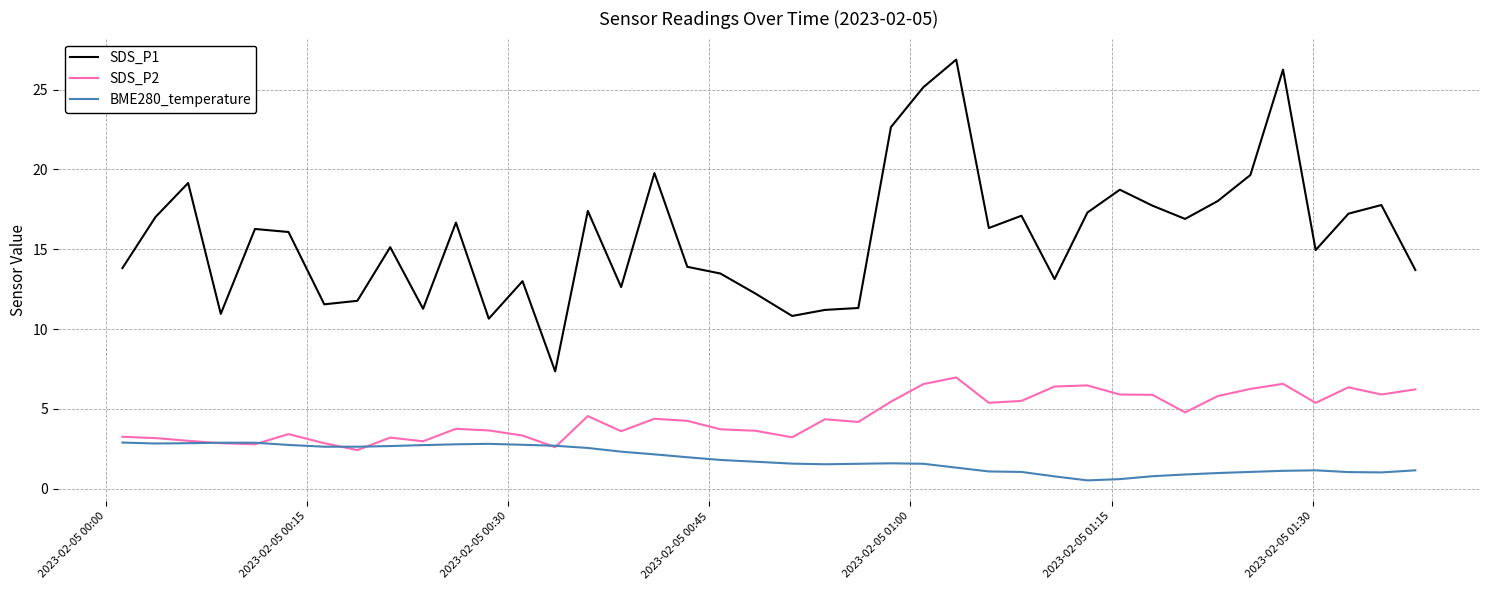

Rank the series by their maximum value, from highest to lowest.

SDS_P1, SDS_P2, BME280_temperature